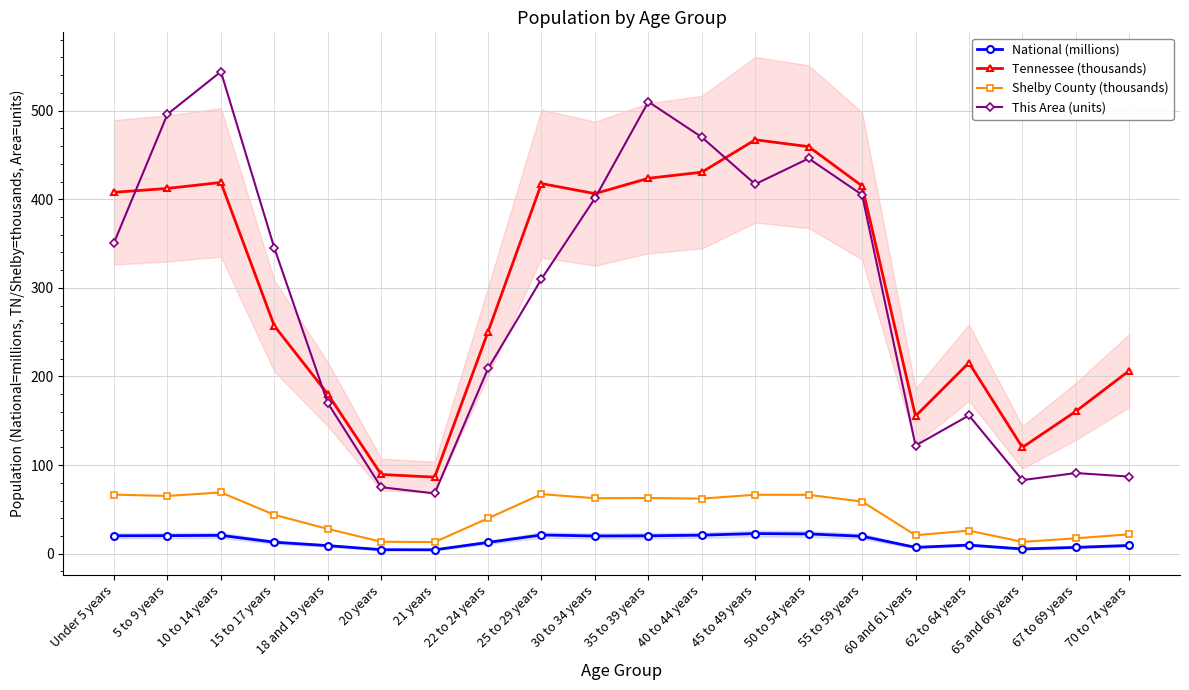

List the labels in order of Tennessee (thousands) value, largest first.

45 to 49 years, 50 to 54 years, 40 to 44 years, 35 to 39 years, 10 to 14 years, 25 to 29 years, 55 to 59 years, 5 to 9 years, Under 5 years, 30 to 34 years, 15 to 17 years, 22 to 24 years, 62 to 64 years, 70 to 74 years, 18 and 19 years, 67 to 69 years, 60 and 61 years, 65 and 66 years, 20 years, 21 years